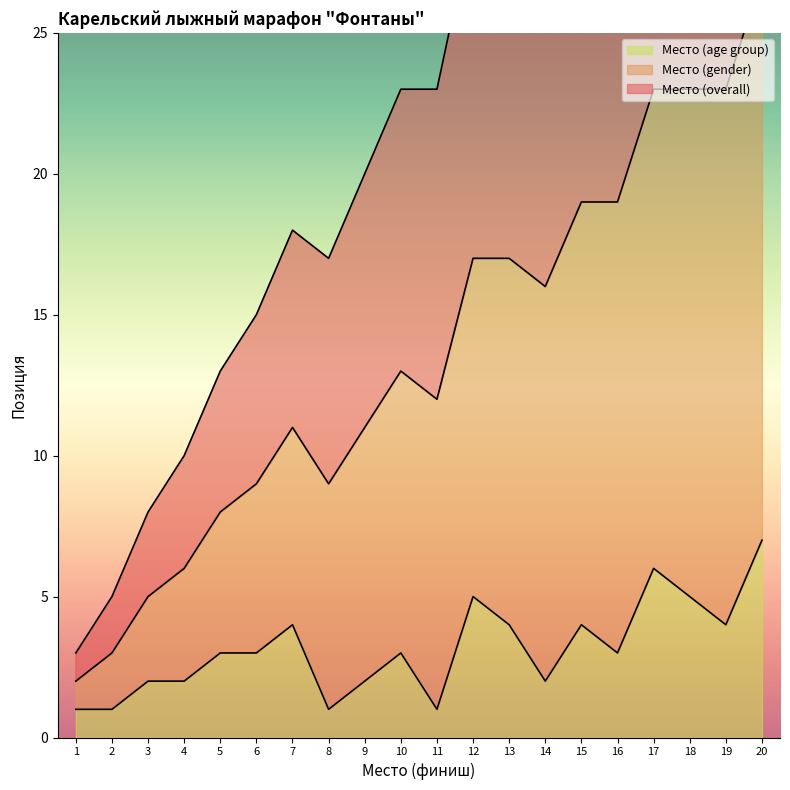

What is the total value across all series at 10?

39